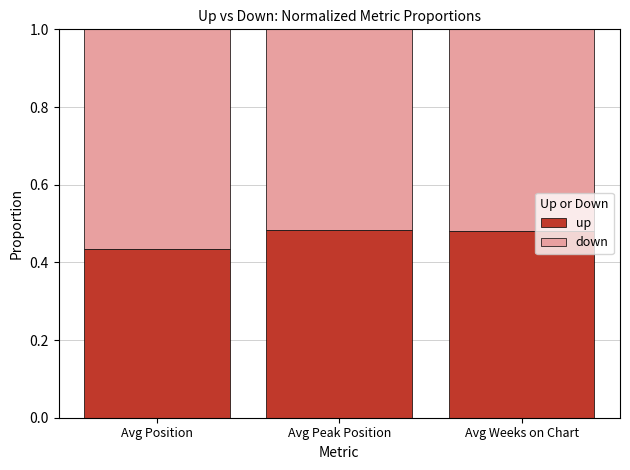

The up series shows 0.7 at Avg Weeks on Chart. True or false?

False